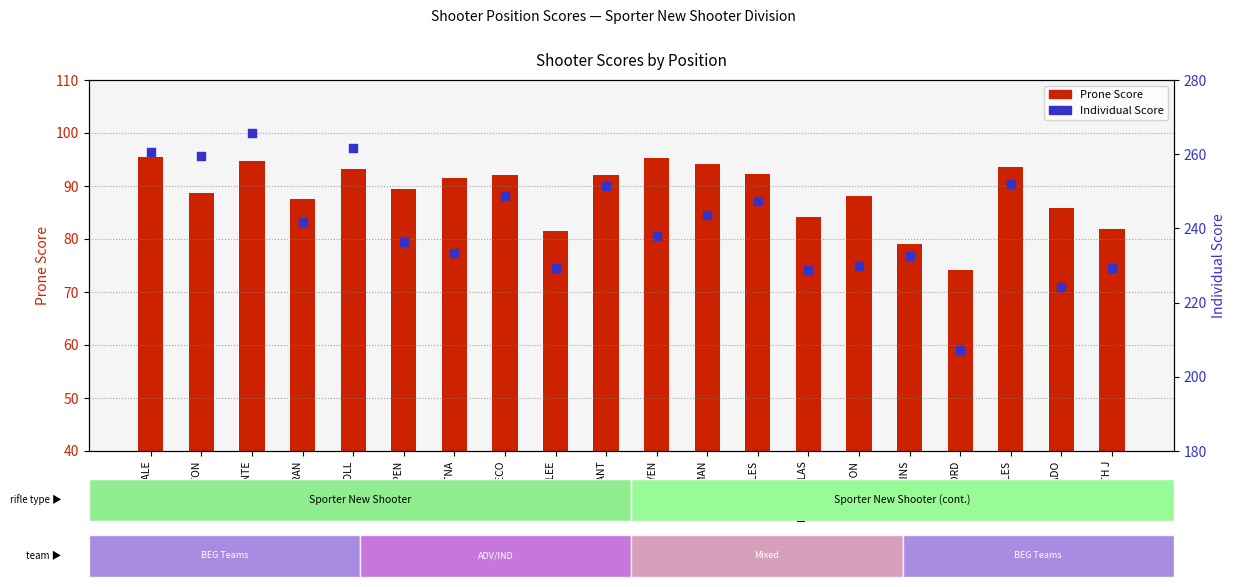

Which series reaches the minimum Y coordinate?

Prone Score